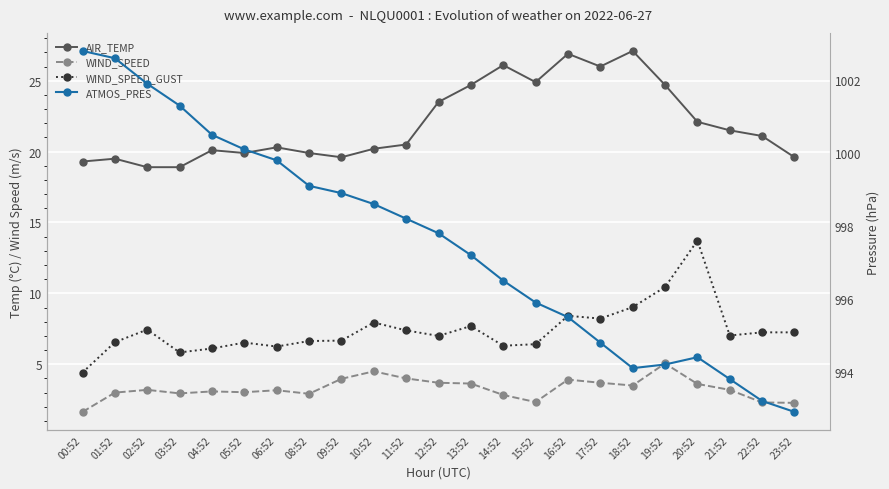

Reading left to right, transcribe all the data shown in this chart.

AIR_TEMP: 19.3	19.5	18.9	18.9	20.1	19.9	20.3	19.9	19.6	20.2	20.5	23.5	24.7	26.1	24.9	26.9	26.0	27.1	24.7	22.1	21.5	21.1	19.6
WIND_SPEED: 1.6	3.0	3.2	2.9	3.1	3.0	3.2	2.9	4.0	4.5	4.0	3.7	3.6	2.8	2.3	3.9	3.7	3.5	5.1	3.6	3.2	2.3	2.3
WIND_SPEED_GUST: 4.4	6.6	7.4	5.8	6.1	6.5	6.2	6.6	6.7	7.9	7.4	7.0	7.7	6.3	6.4	8.4	8.2	9.0	10.4	13.7	7.0	7.2	7.2
ATMOS_PRES: 1002.8	1002.6	1001.9	1001.3	1000.5	1000.1	999.8	999.1	998.9	998.6	998.2	997.8	997.2	996.5	995.9	995.5	994.8	994.1	994.2	994.4	993.8	993.2	992.9